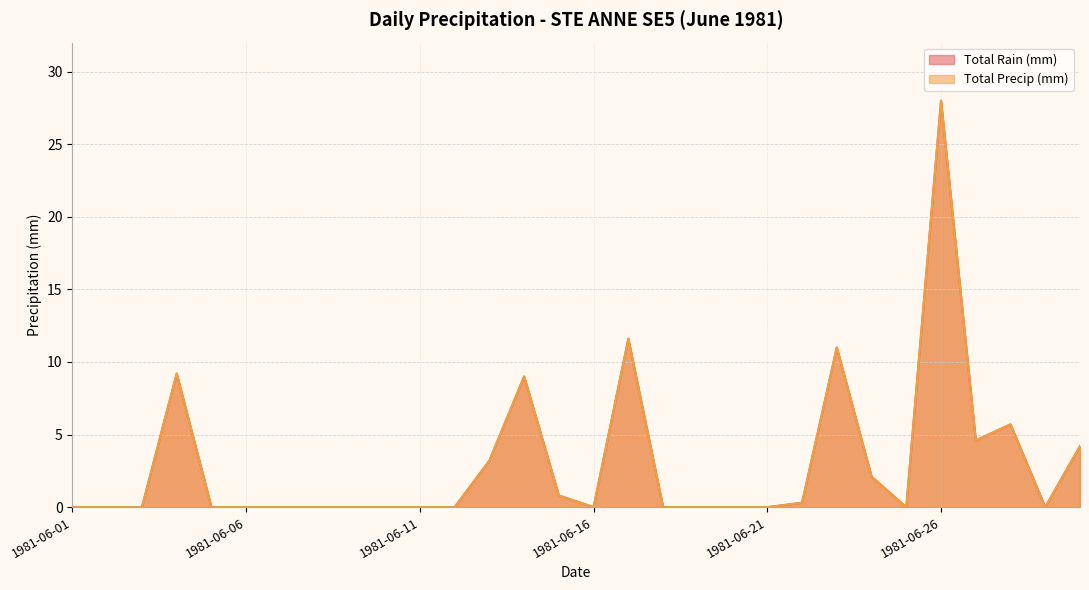

What is the difference between the second highest and second lowest values in the Total Precip (mm) series?

11.6